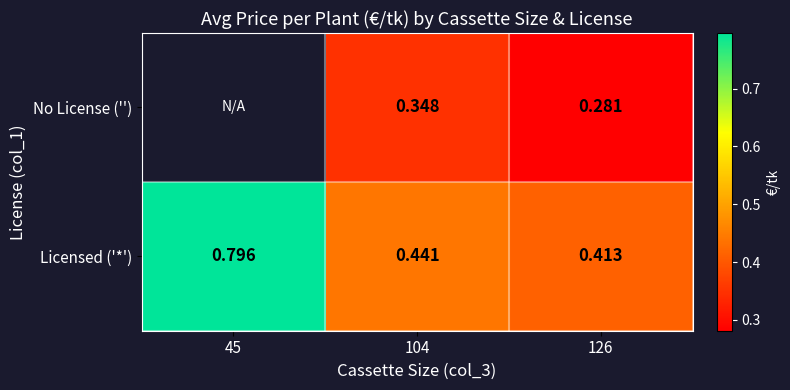

Is the value of Licensed ('*') at 45 greater than the value of No License ('') at 126?

Yes